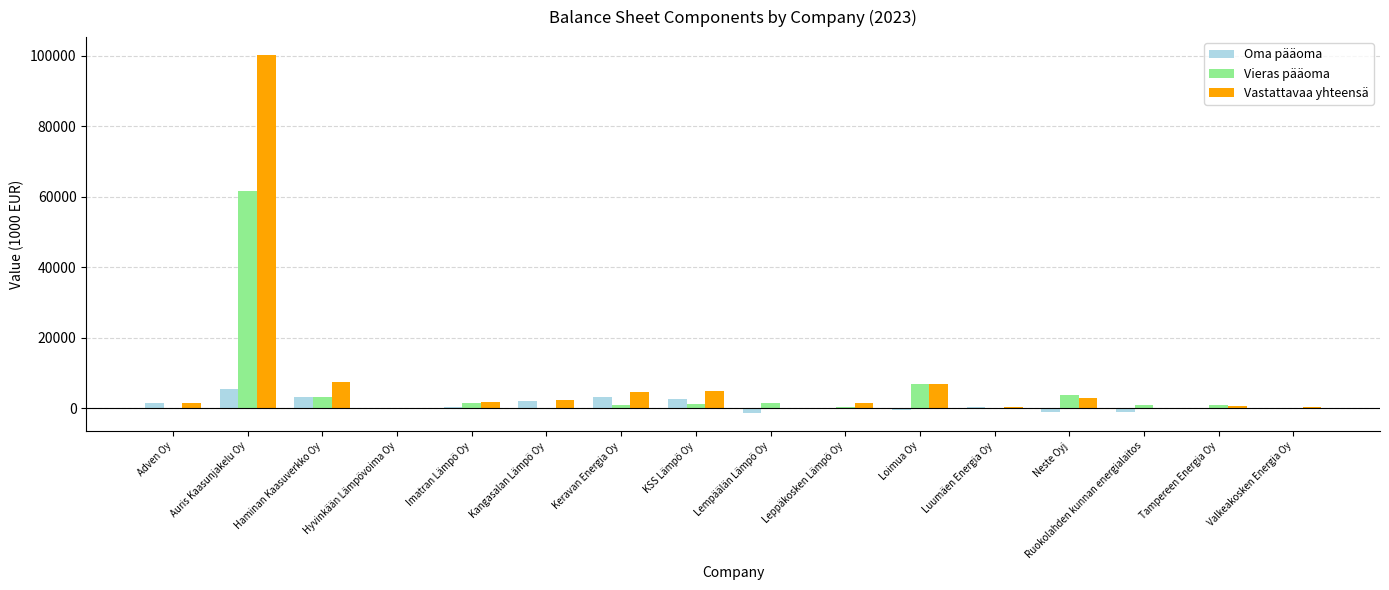

What is the maximum value for Vieras pääoma?

61735.2